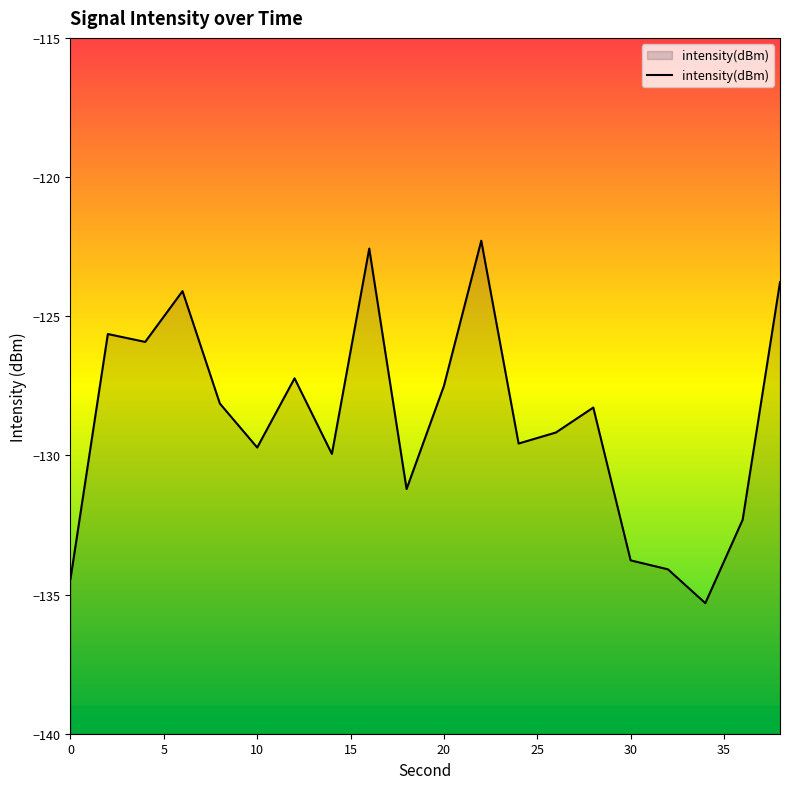

What is the minimum value for intensity(dBm)?

-135.3